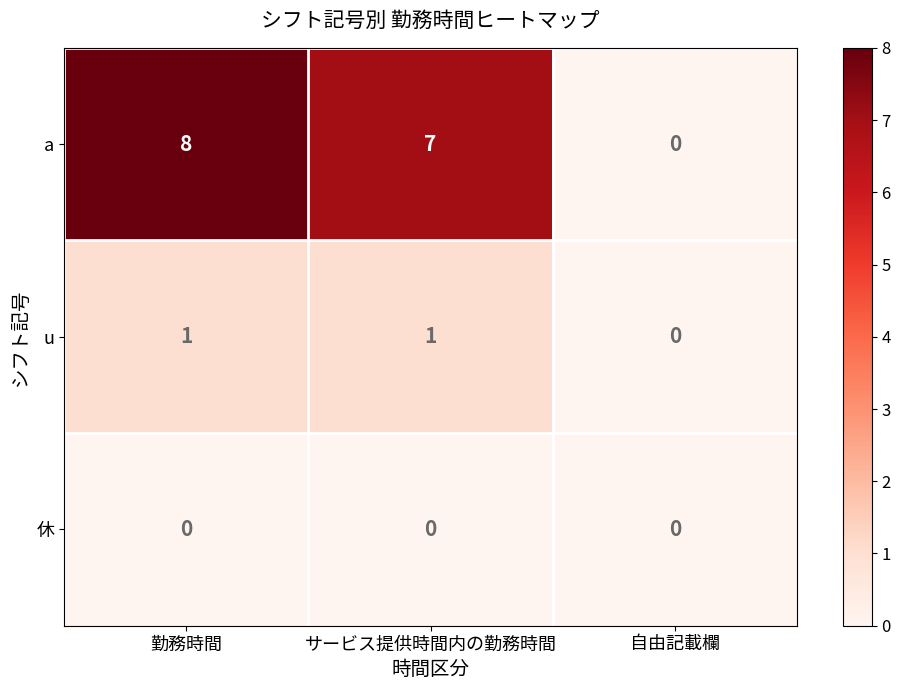

The value of a at サービス提供時間内の勤務時間 is 7. True or false?

True